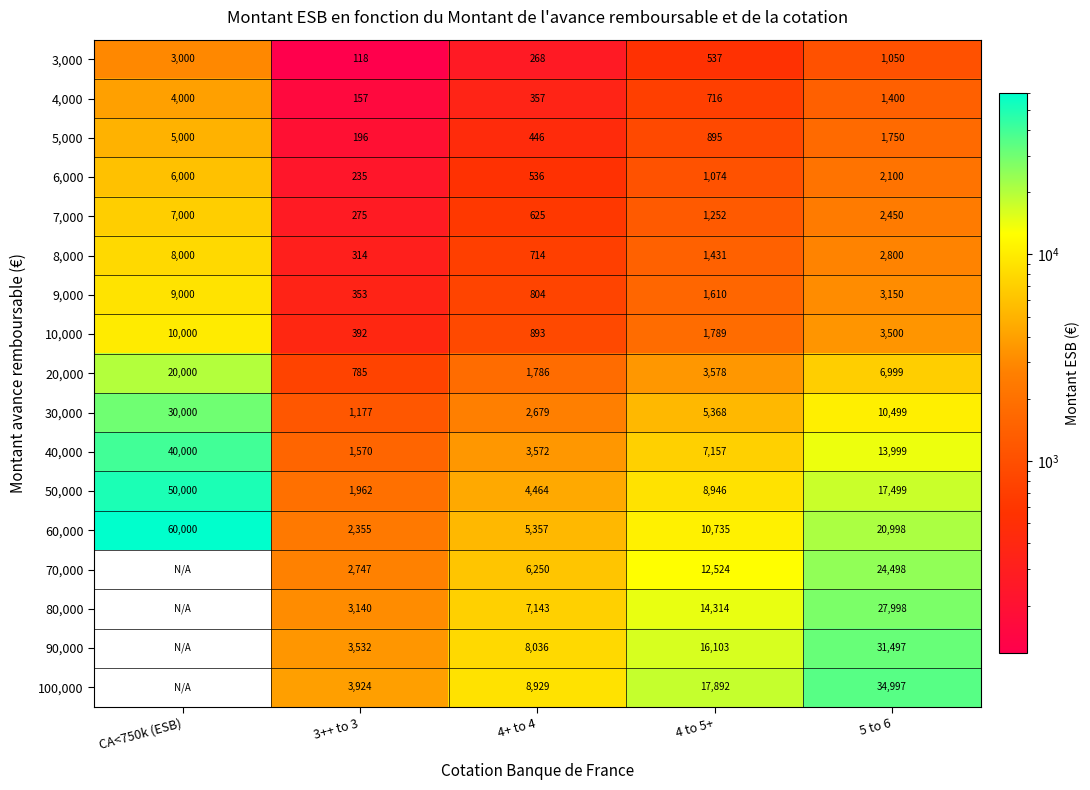

Rank the categories by 5,000 value from highest to lowest.

CA<750k (ESB), 5 to 6, 4 to 5+, 4+ to 4, 3++ to 3